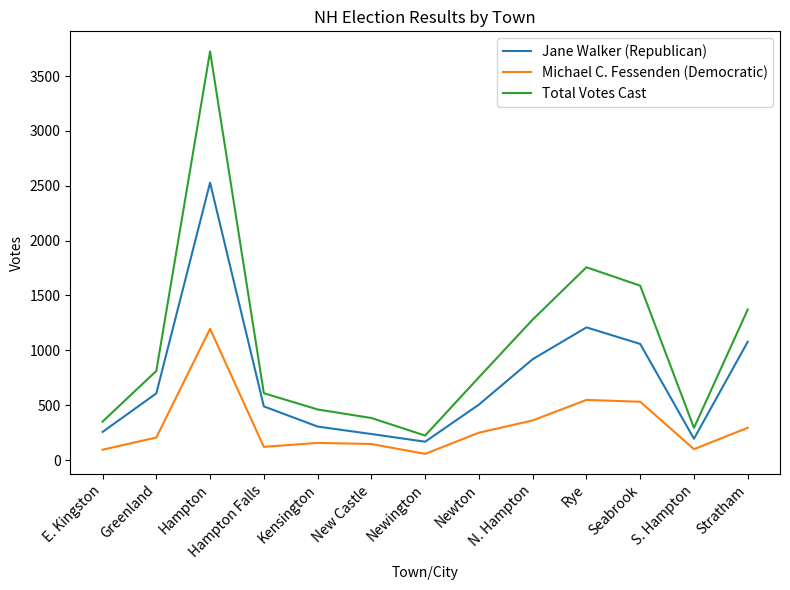

Rank the series by their maximum value, from lowest to highest.

Michael C. Fessenden (Democratic), Jane Walker (Republican), Total Votes Cast